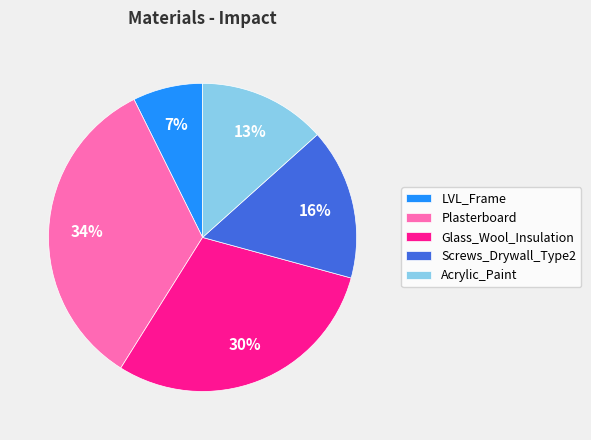

Rank the categories by value from lowest to highest.

LVL_Frame, Acrylic_Paint, Screws_Drywall_Type2, Glass_Wool_Insulation, Plasterboard